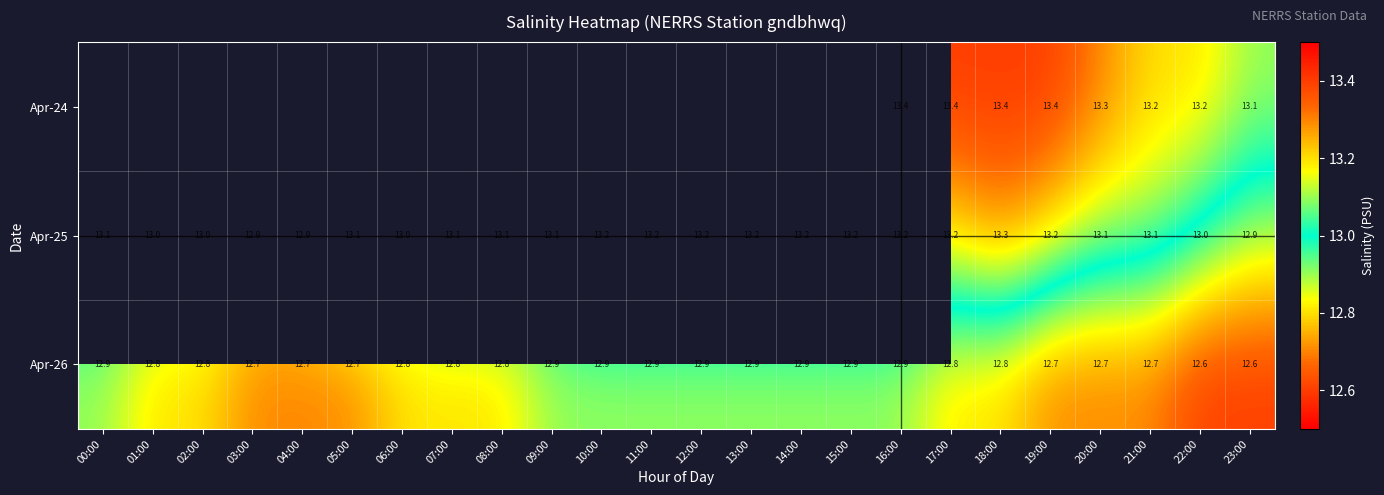

What is the difference between the Apr-26 values at 13:00 and 08:00?

0.1